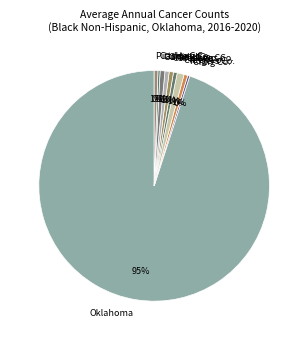

Do Craig Co. and Pittsburg Co. together represent more than half of the pie?

No